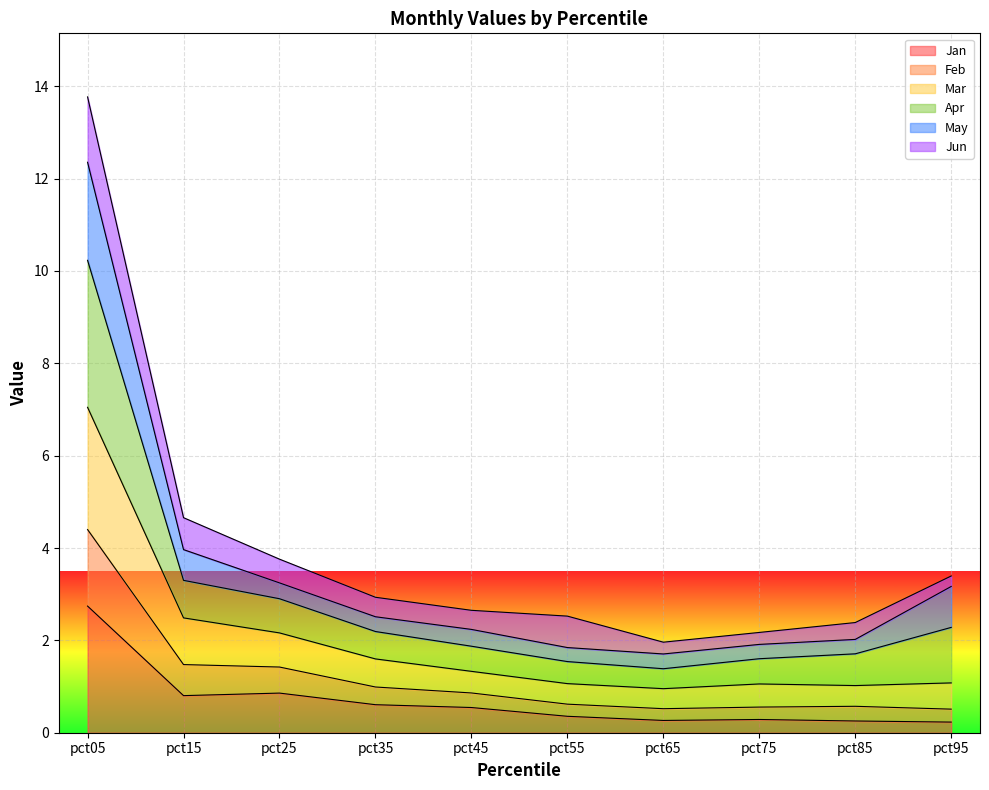

The value of Mar at pct05 is 14.6. True or false?

False